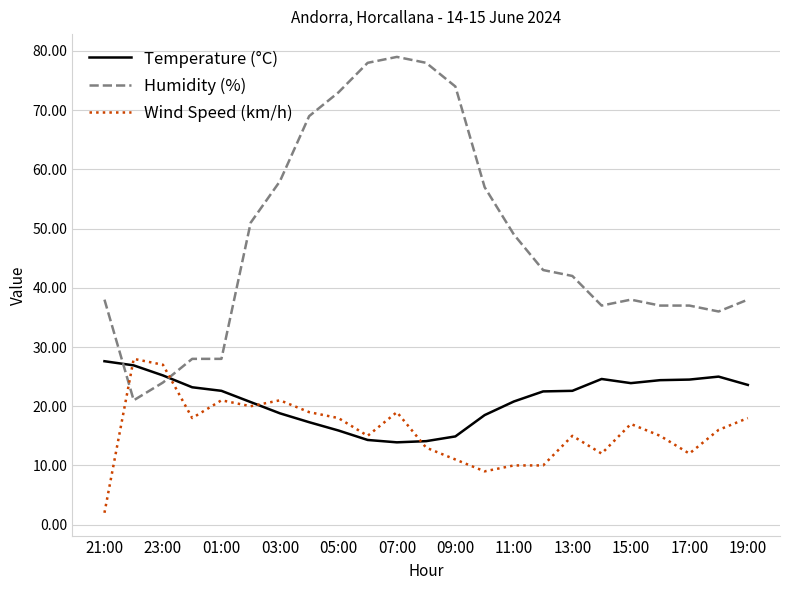

Which series ends up on top after the final intersection of Humidity (%) and Temperature (°C)?

Humidity (%)